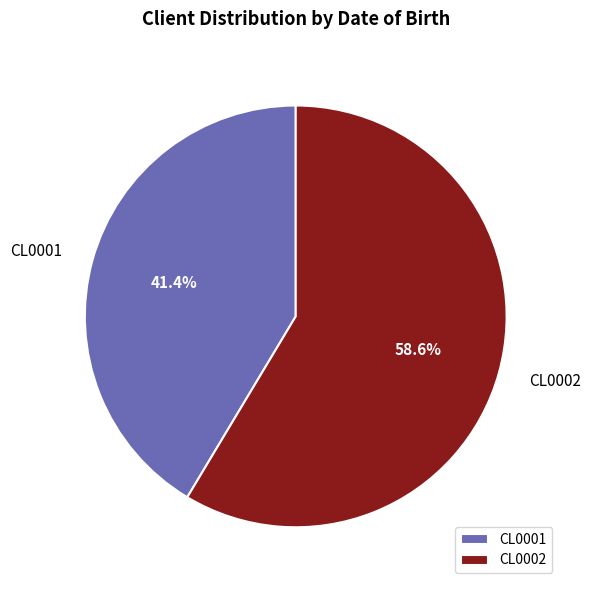

What is the total percentage of CL0001 and CL0002?

100.0%